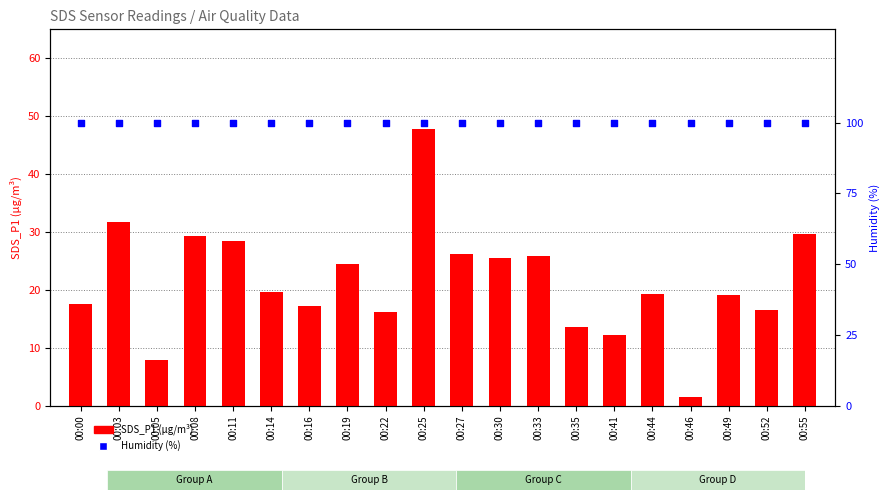

Which series reaches the minimum Y coordinate?

SDS_P1